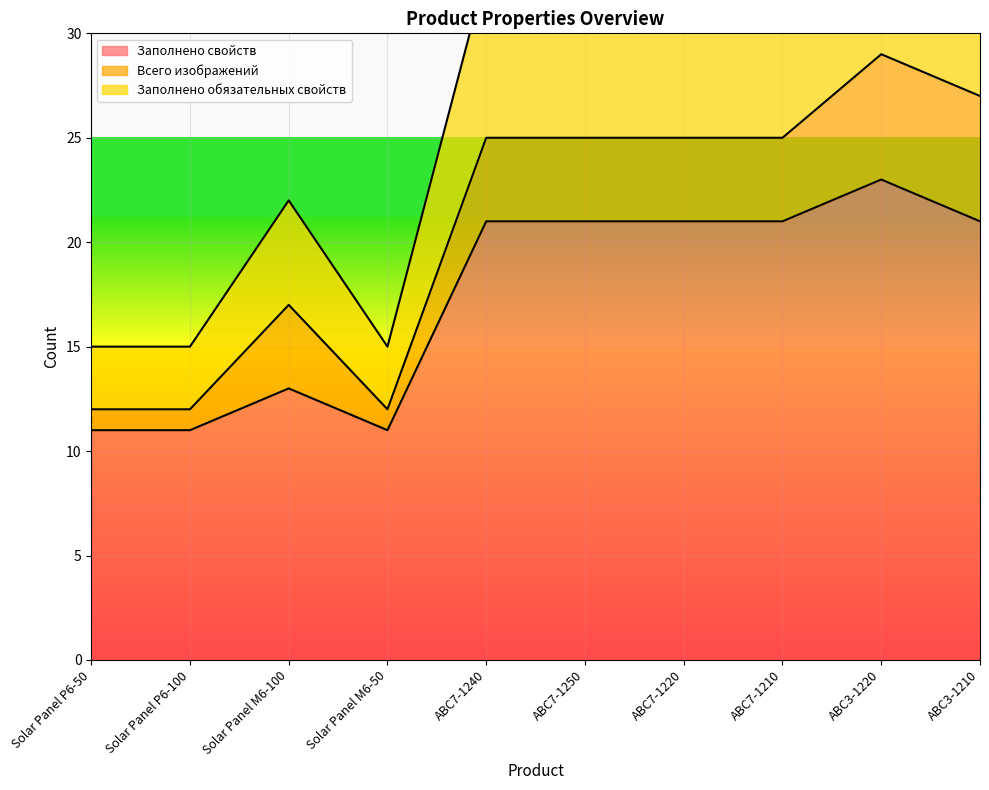

At which category is the sum across all series the highest?

ABC3-1220